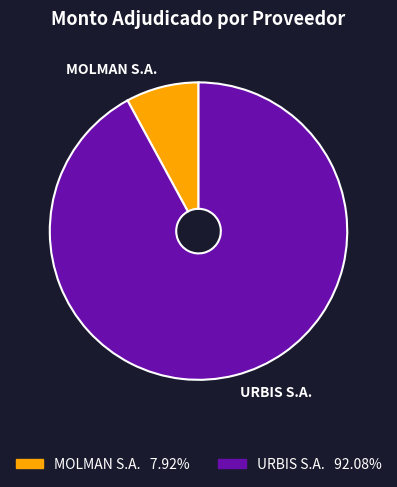

Count the number of slices in the pie.

2